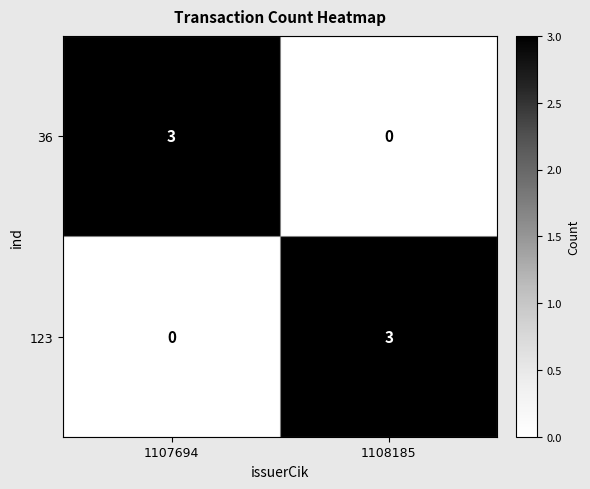

What is the difference between the 36 values at 1108185 and 1107694?

3